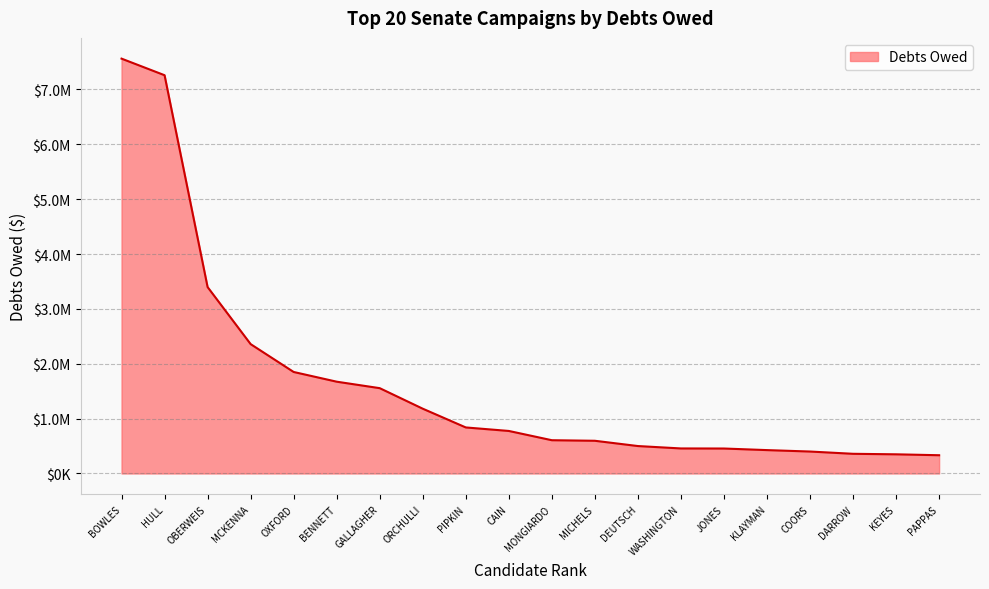

What is the change in value from ORCHULLI to DARROW?

-822108